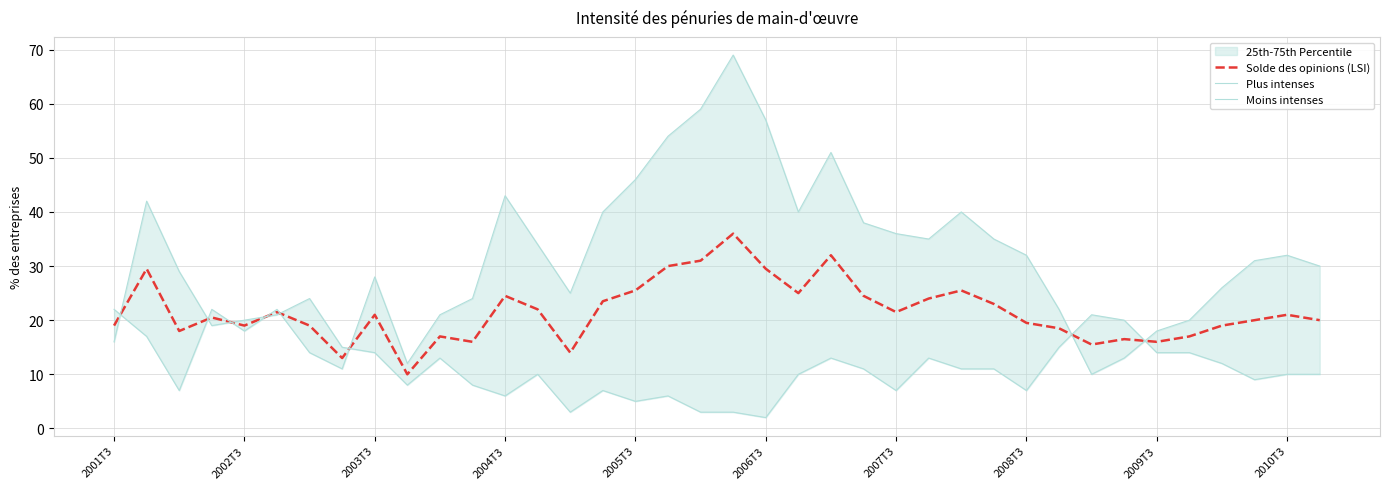

Count the number of categories in the chart.

38